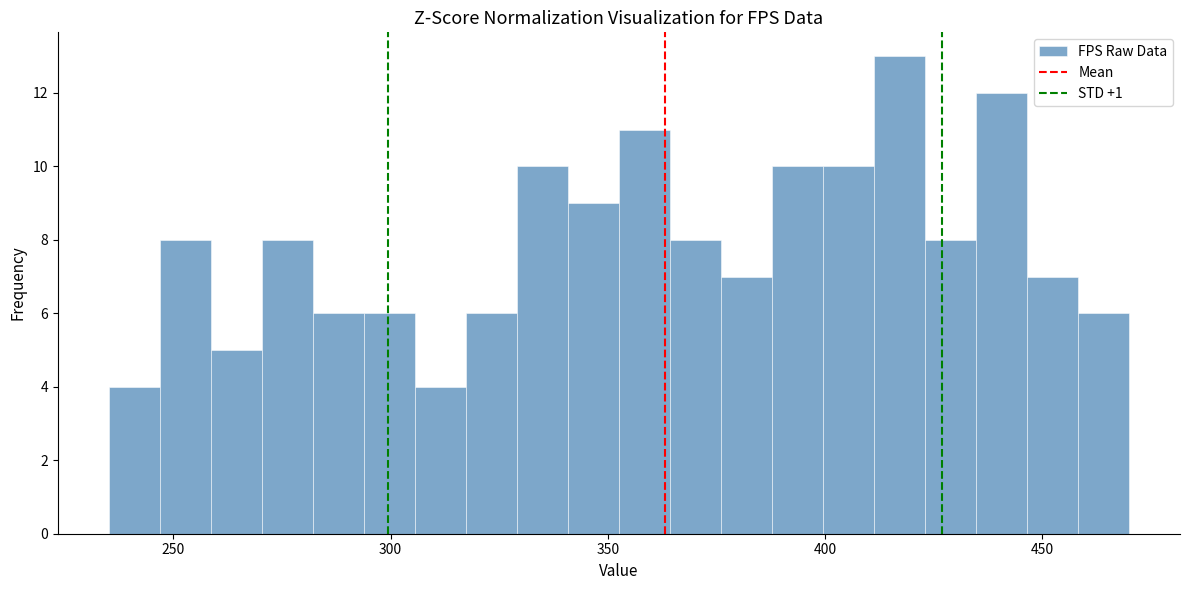

Read against the x-axis, roughly where is the centre of the tallest bar?

415